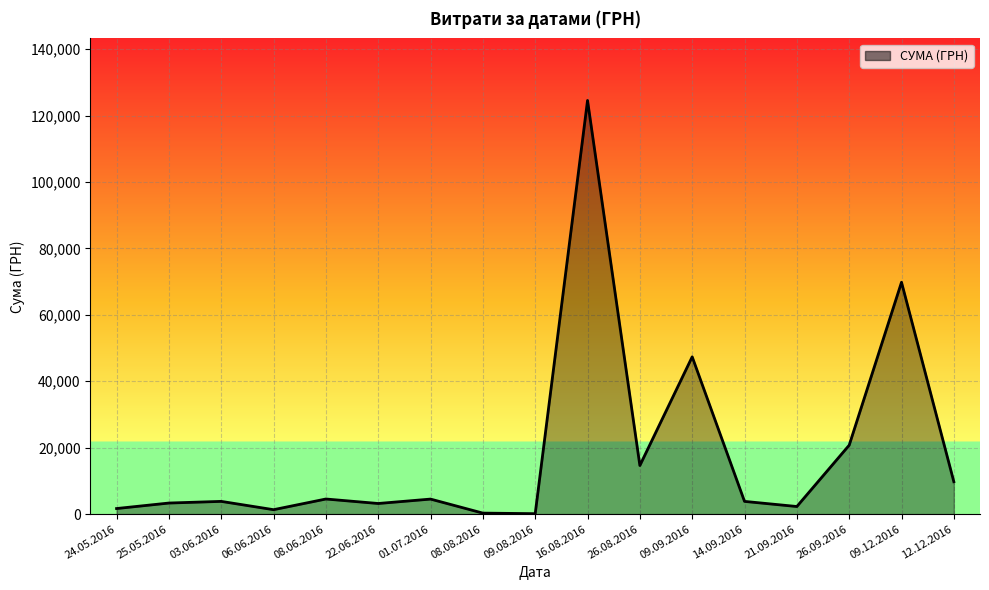

Which category has the highest value across all series?

16.08.2016